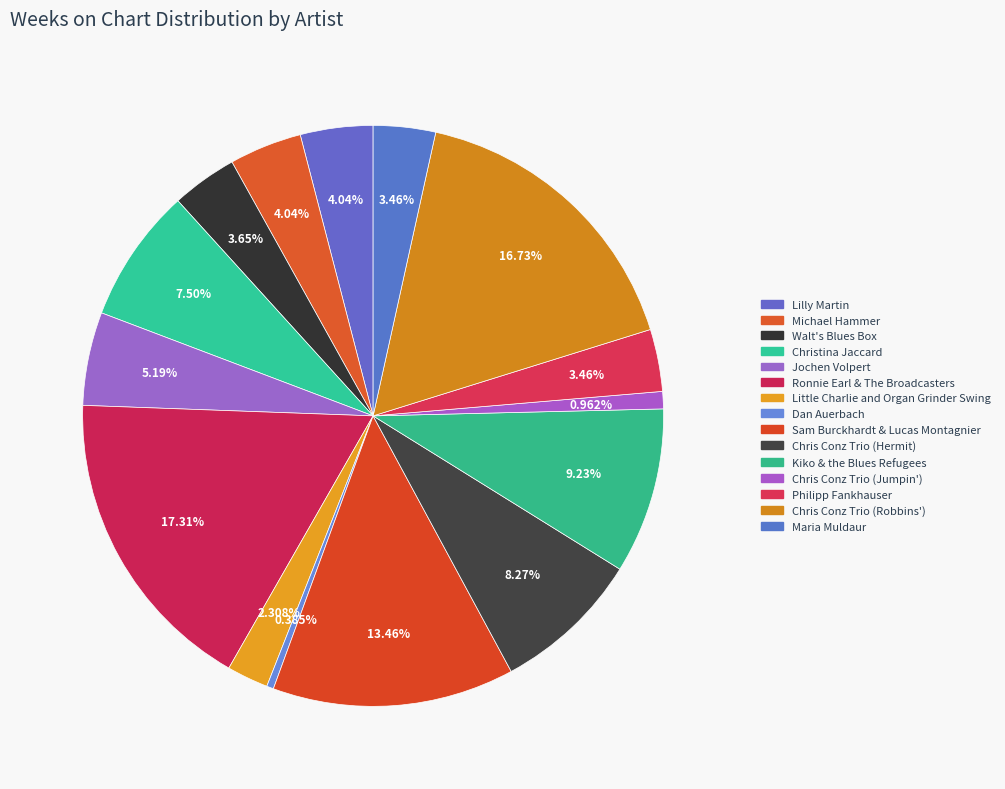

Which slice is the largest?

Ronnie Earl & The Broadcasters